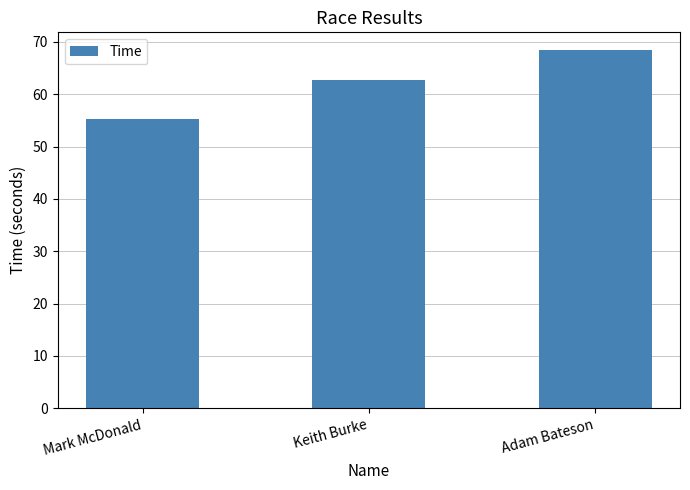

What is the change in value from Mark McDonald to Keith Burke?

+7.6